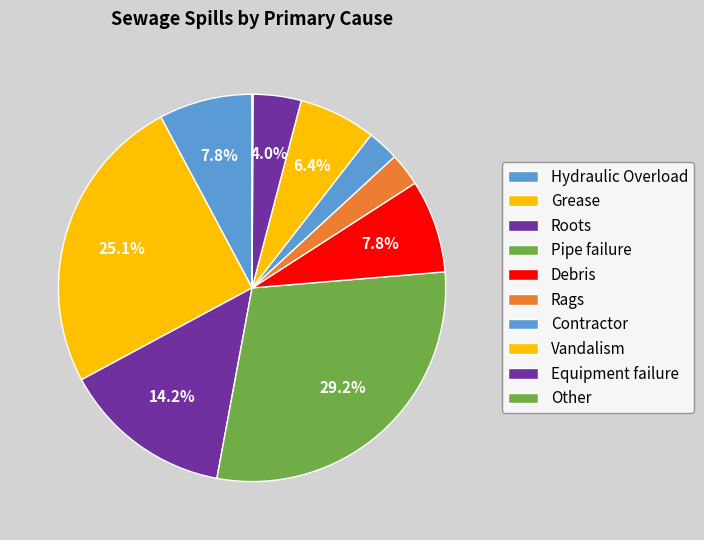

What is the ratio of the value at Contractor to the value at Equipment failure?

0.7